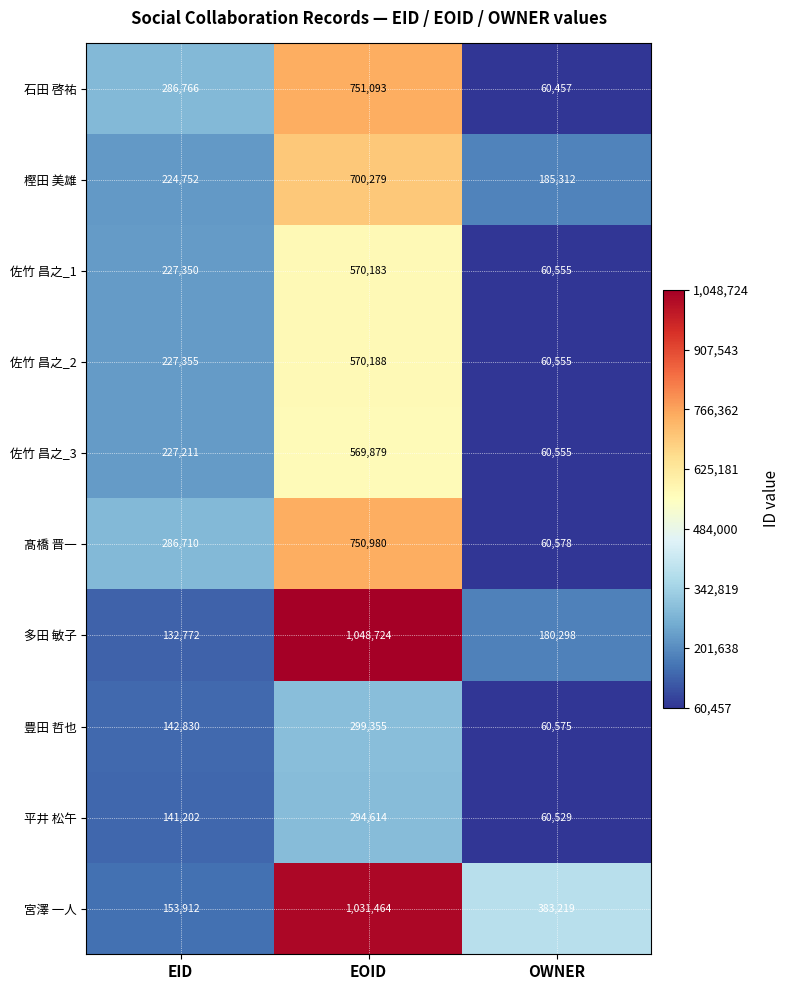

At which category is the sum across all series the highest?

EOID